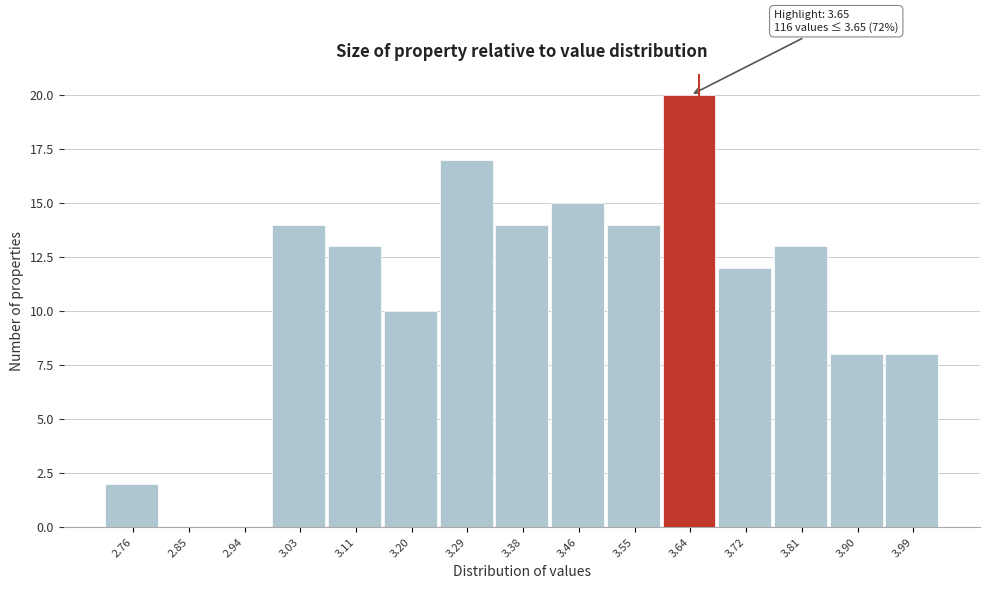

Which range on the x-axis has the tallest bar?

3.59 to 3.68